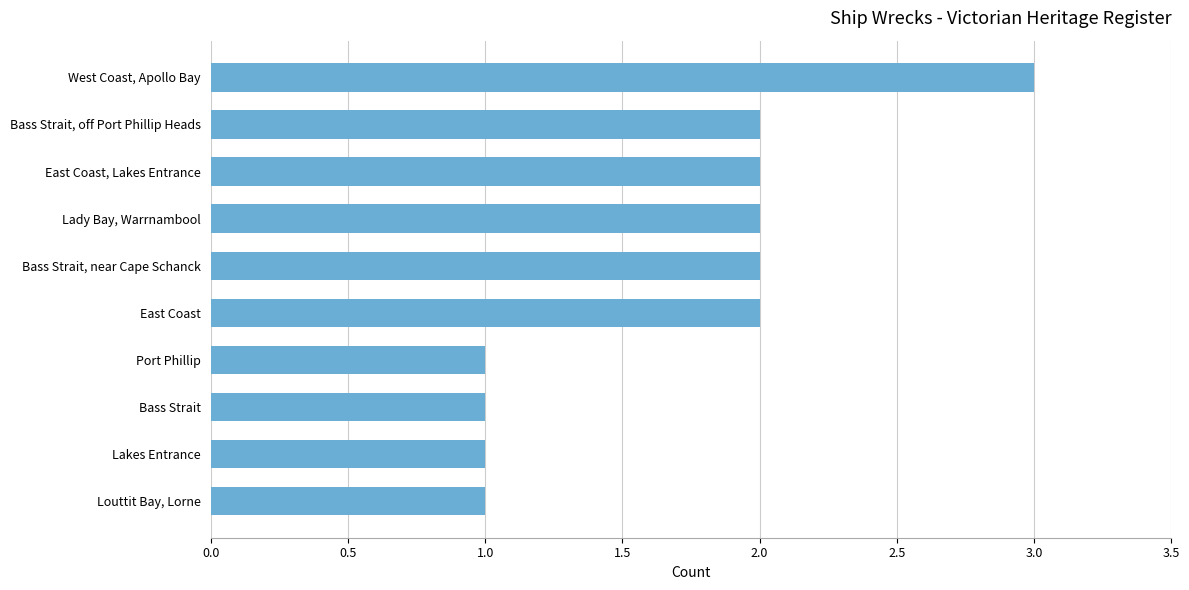

Reading bottom to top, list all the values displayed in this chart.

Louttit Bay, Lorne=1	Lakes Entrance=1	Bass Strait=1	Port Phillip=1	East Coast=2	Bass Strait, near Cape Schanck=2	Lady Bay, Warrnambool=2	East Coast, Lakes Entrance=2	Bass Strait, off Port Phillip Heads=2	West Coast, Apollo Bay=3